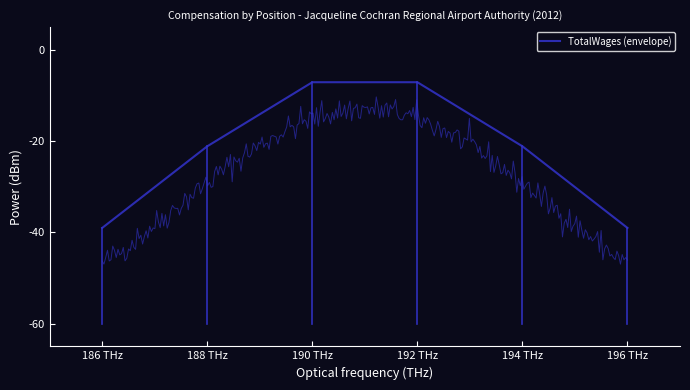

What is the maximum value shown in the chart?

-7.1